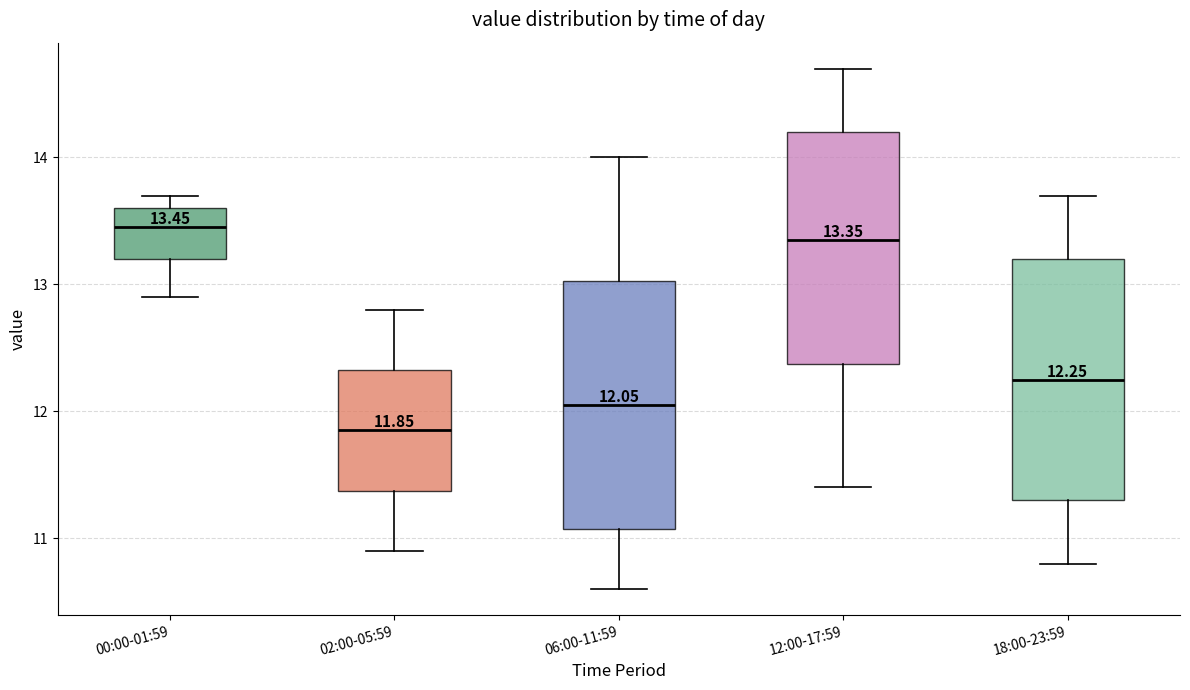

Which box's median line is the lowest?

02:00-05:59